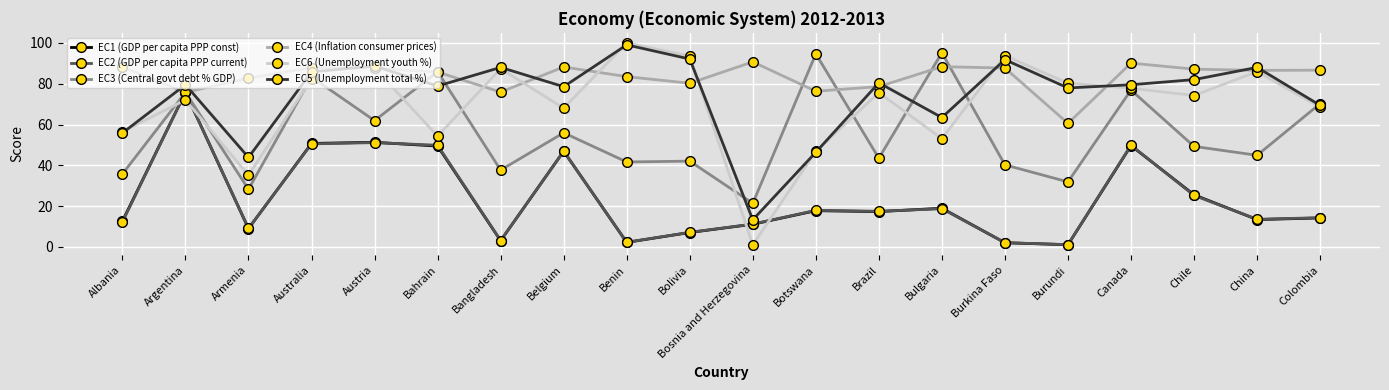

Which series has the widest spread of values?

EC6 (Unemployment youth %)